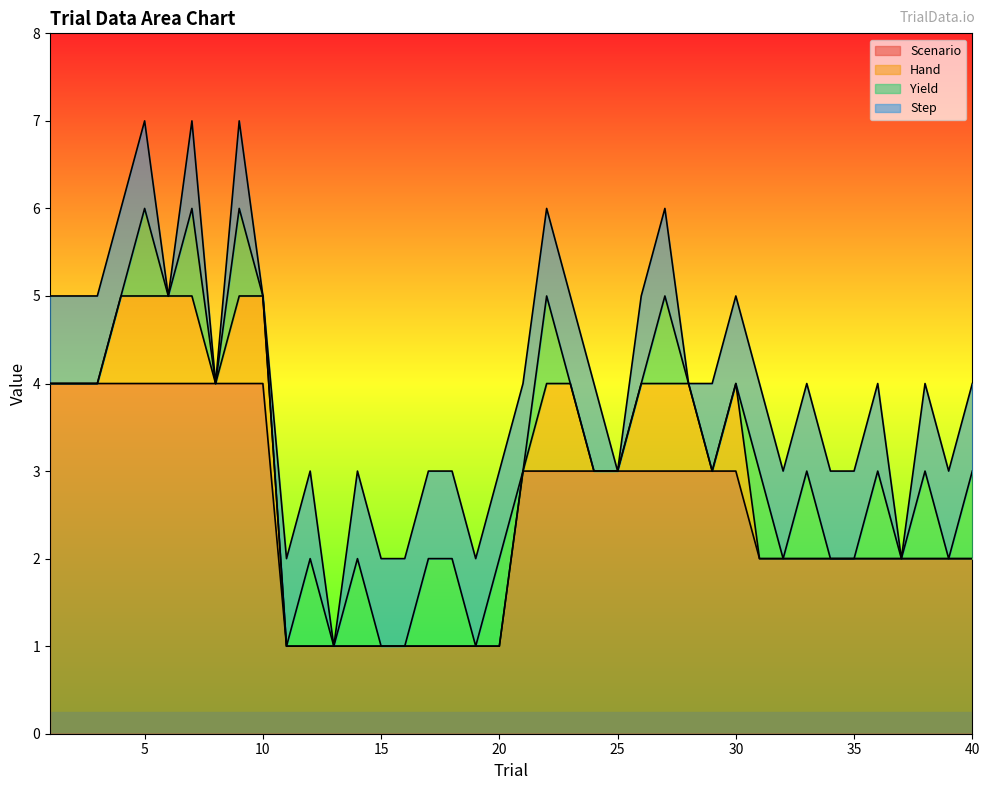

What is the total value across all series at 40?

4